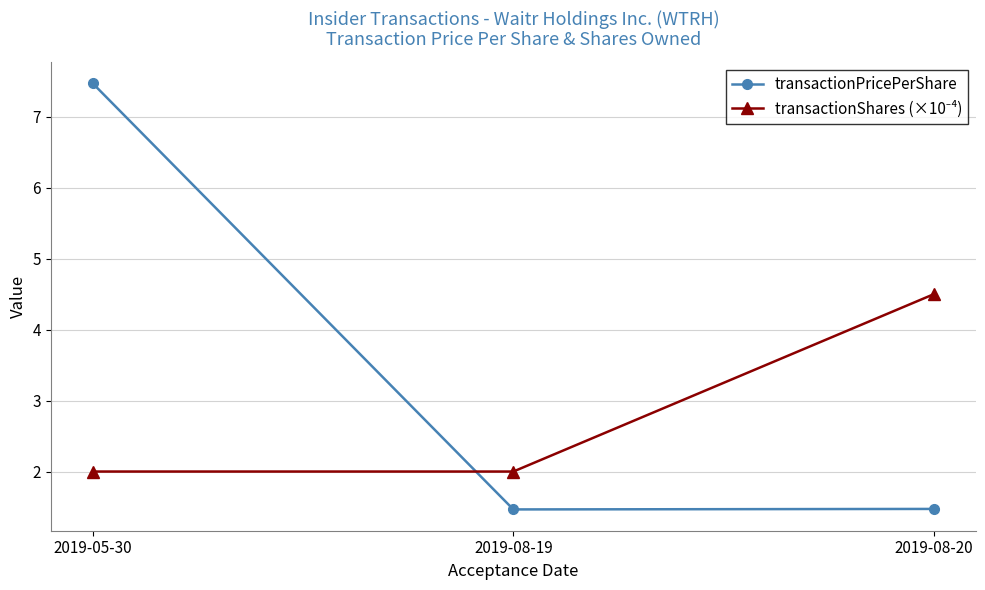

What is the total value across all series at 2019-08-20?

6.0